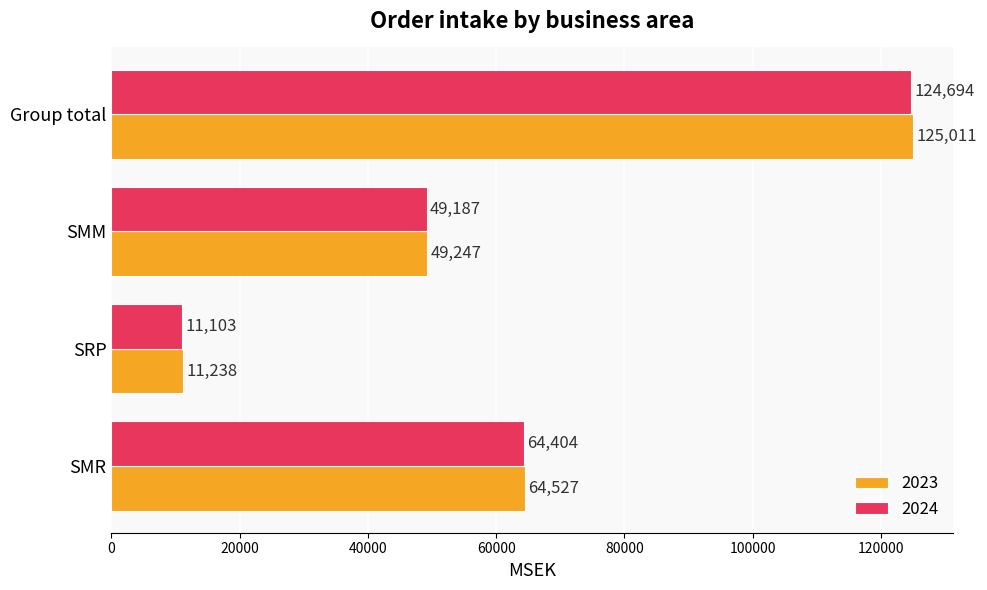

Which series has the largest total across all categories?

2023